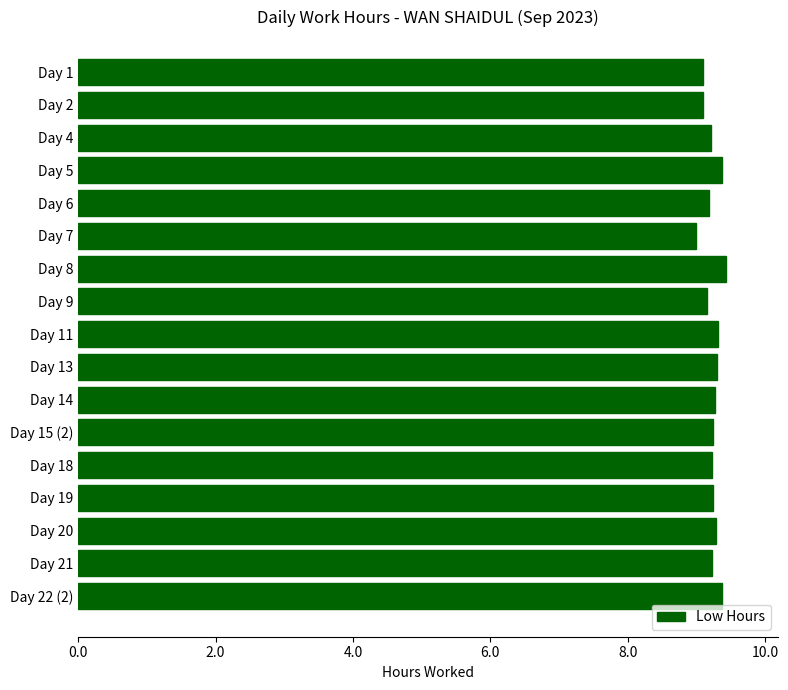

What is the greatest value displayed?

9.4